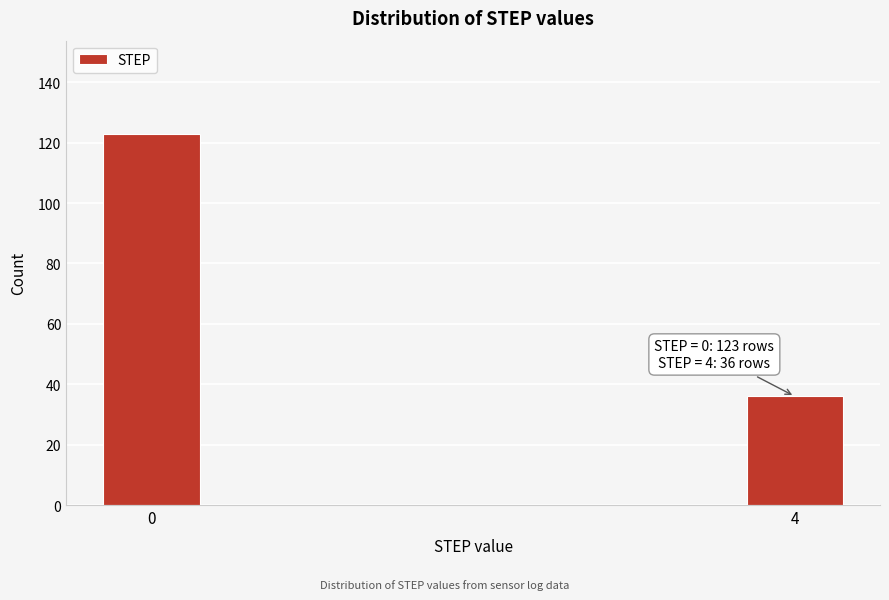

Reading left to right, what are all the values shown in this chart?

0=123	4=36